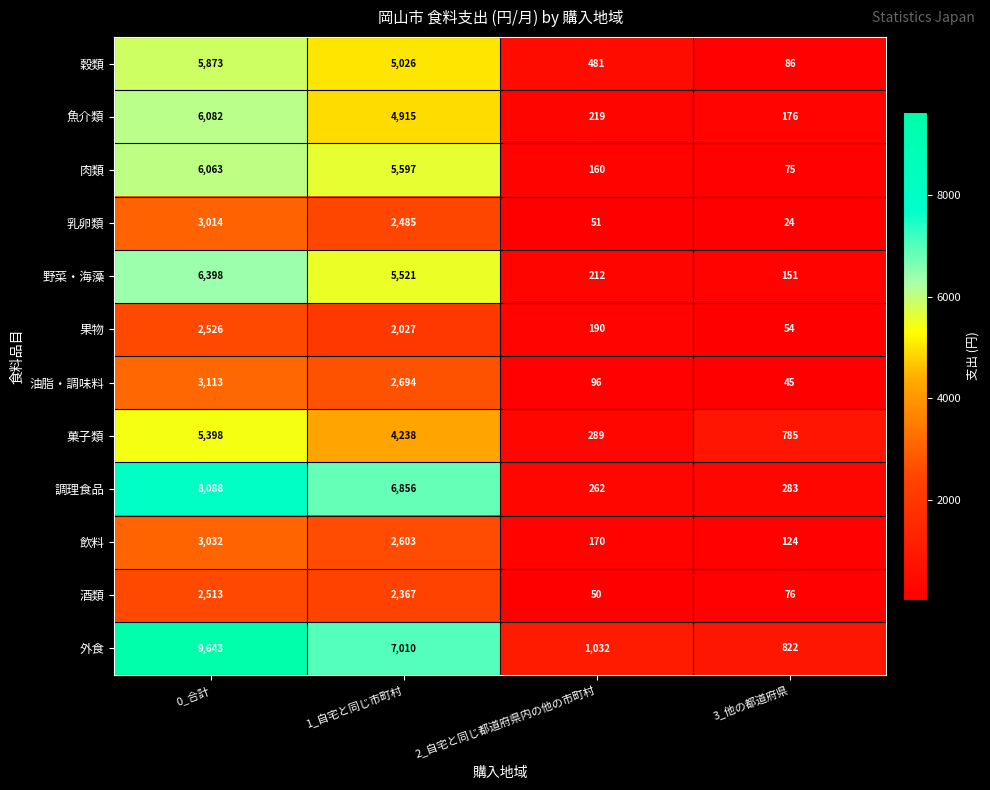

The value of 野菜・海藻 at 2_自宅と同じ都道府県内の他の市町村 is 212. True or false?

True